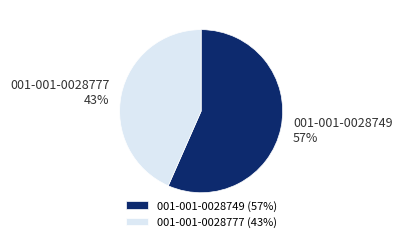

Which has a higher value, 001-001-0028777 or 001-001-0028749?

001-001-0028749